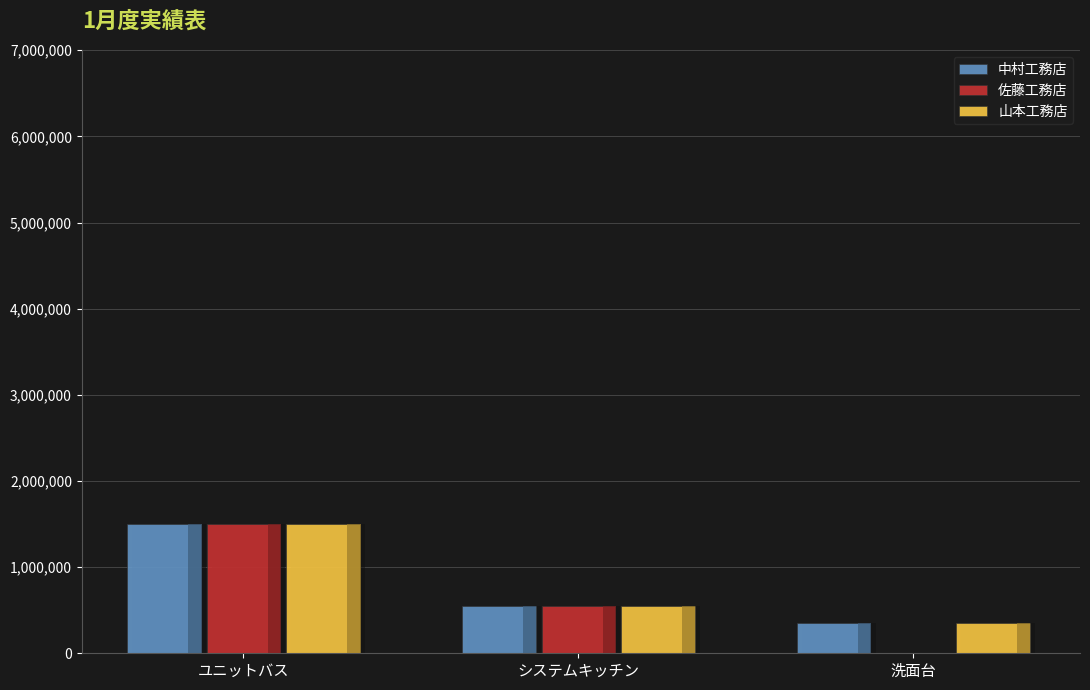

At which label does 山本工務店 first exceed 550000?

ユニットバス